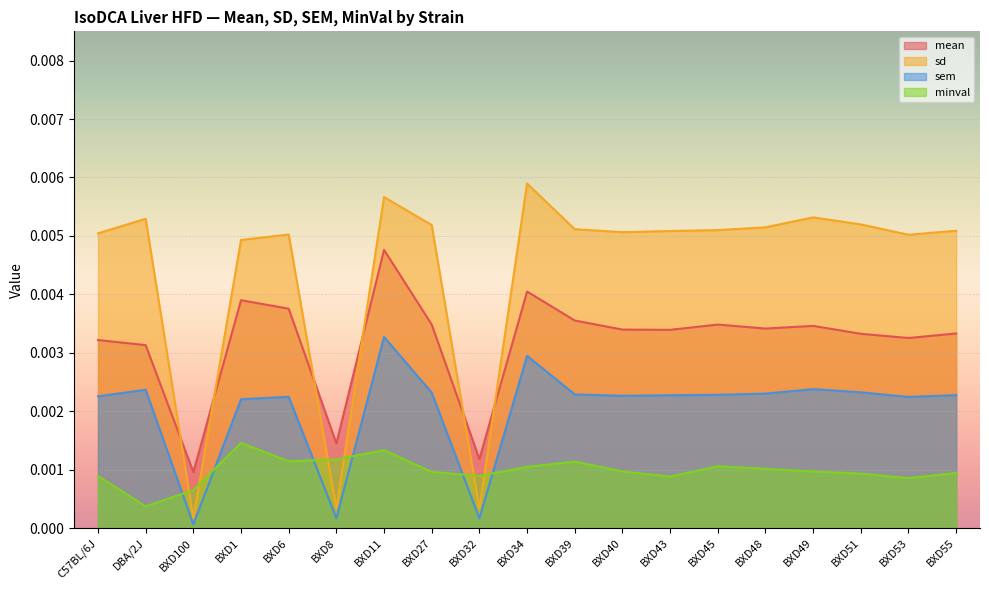

List the labels in order of sem value, smallest first.

BXD100, BXD32, BXD8, BXD1, BXD53, BXD6, C57BL/6J, BXD40, BXD43, BXD55, BXD45, BXD39, BXD48, BXD27, BXD51, DBA/2J, BXD49, BXD34, BXD11